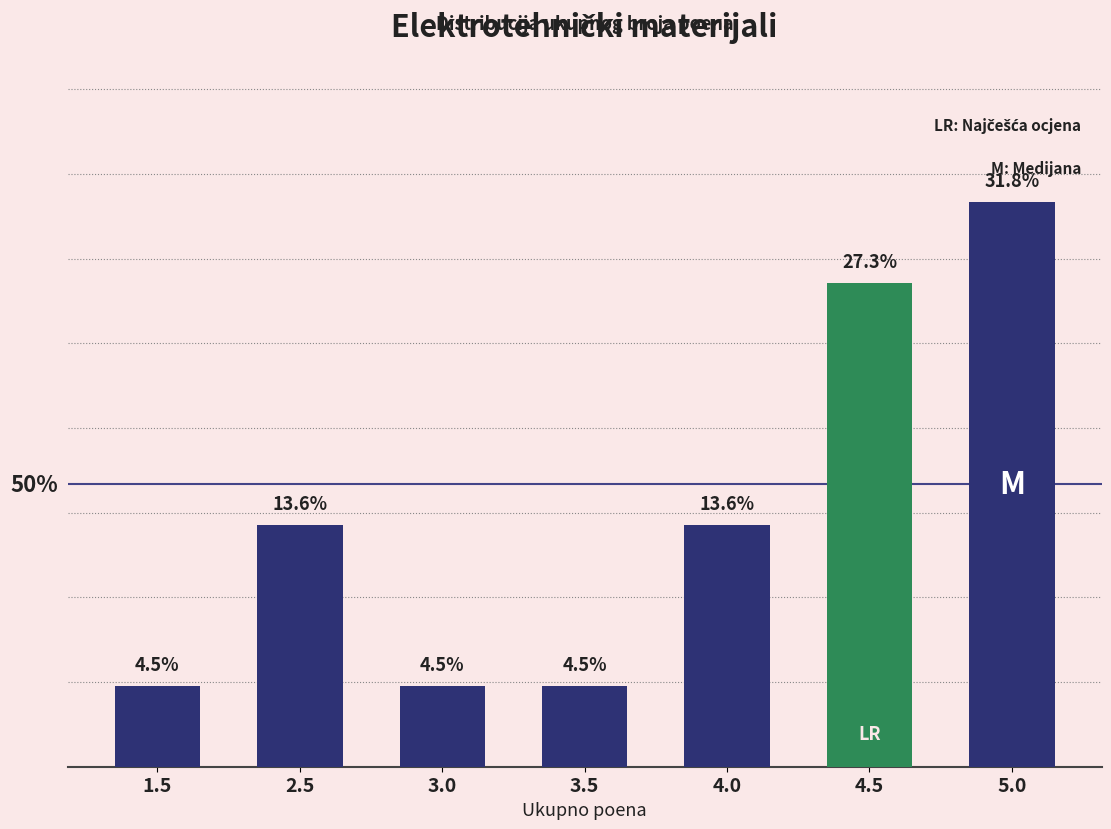

List the labels in order of value, largest first.

5.0, 4.5, 2.5, 4.0, 1.5, 3.0, 3.5